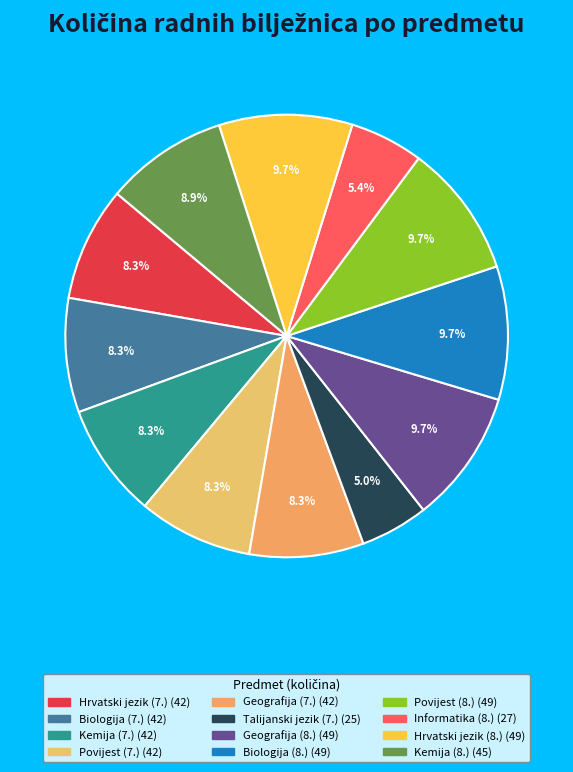

To the nearest percent, what is the combined percentage of Geografija (8.) and Povijest (7.)?

18%